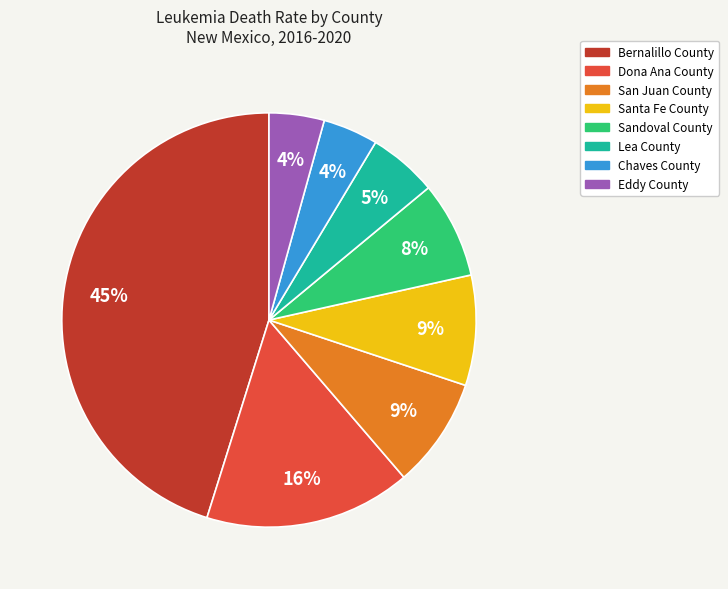

How many segments does this pie chart have?

8